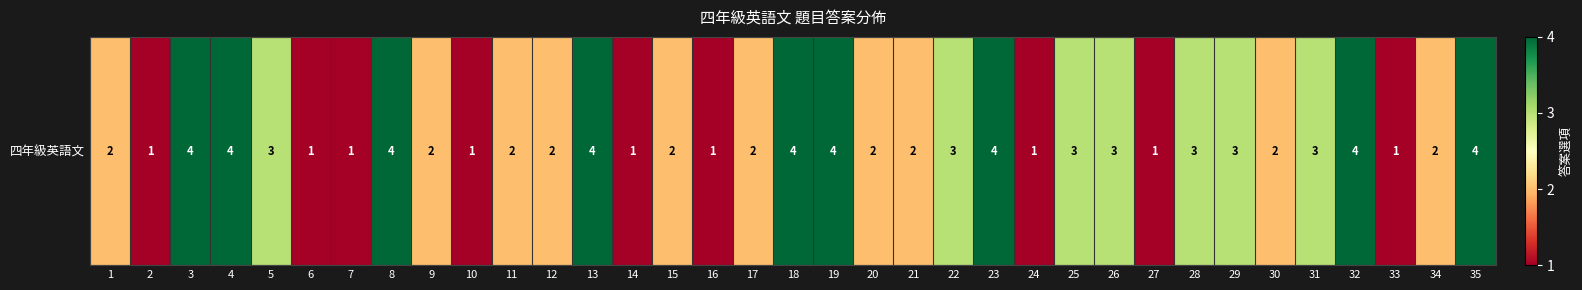

Where does the data first go above 2?

3